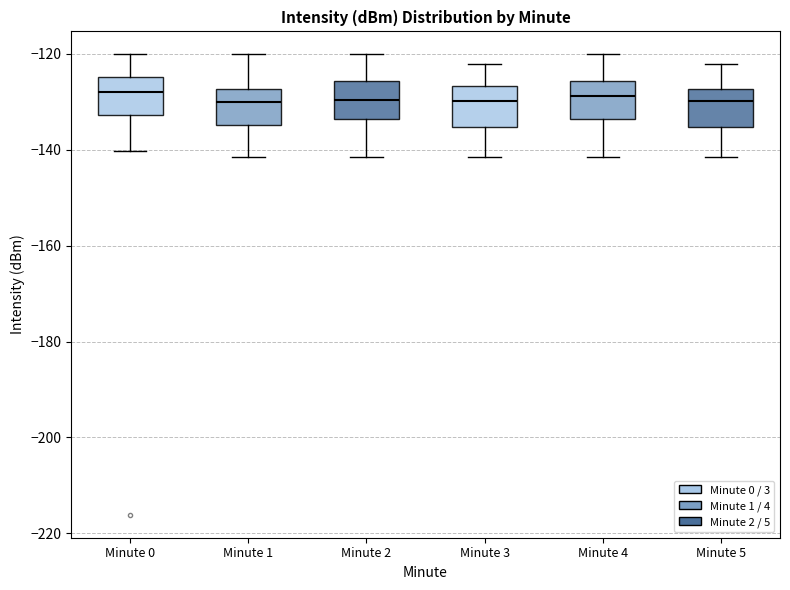

Reading left to right, read every box against the y-axis: the position of its median line, the range the box covers, and the ends of its whiskers. The values are not printed on the chart, so give them approximately, as read against the axis.

Minute 0: median -128, box -132 to -124, whiskers -140 to -120
Minute 1: median -130, box -134 to -128, whiskers -142 to -120
Minute 2: median -130, box -134 to -126, whiskers -142 to -120
Minute 3: median -130, box -136 to -126, whiskers -142 to -122
Minute 4: median -128, box -134 to -126, whiskers -142 to -120
Minute 5: median -130, box -136 to -128, whiskers -142 to -122